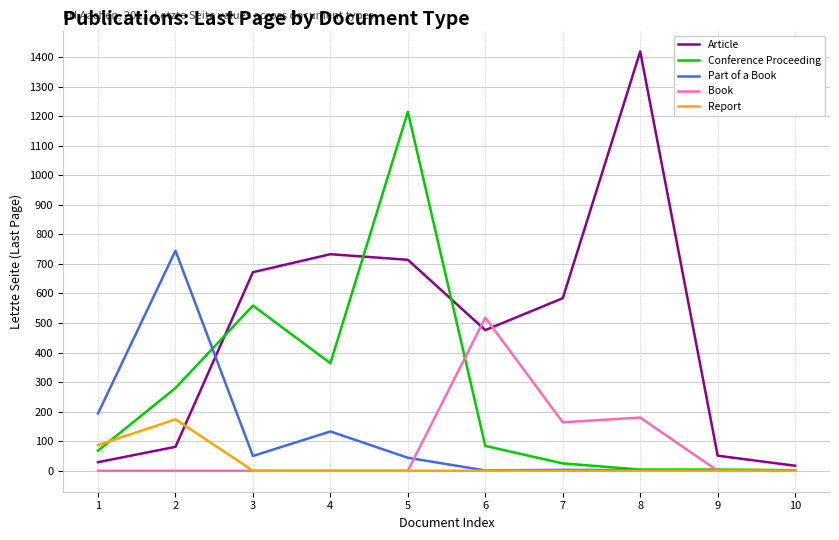

True or false: Article has a value of 658 at 6.

False